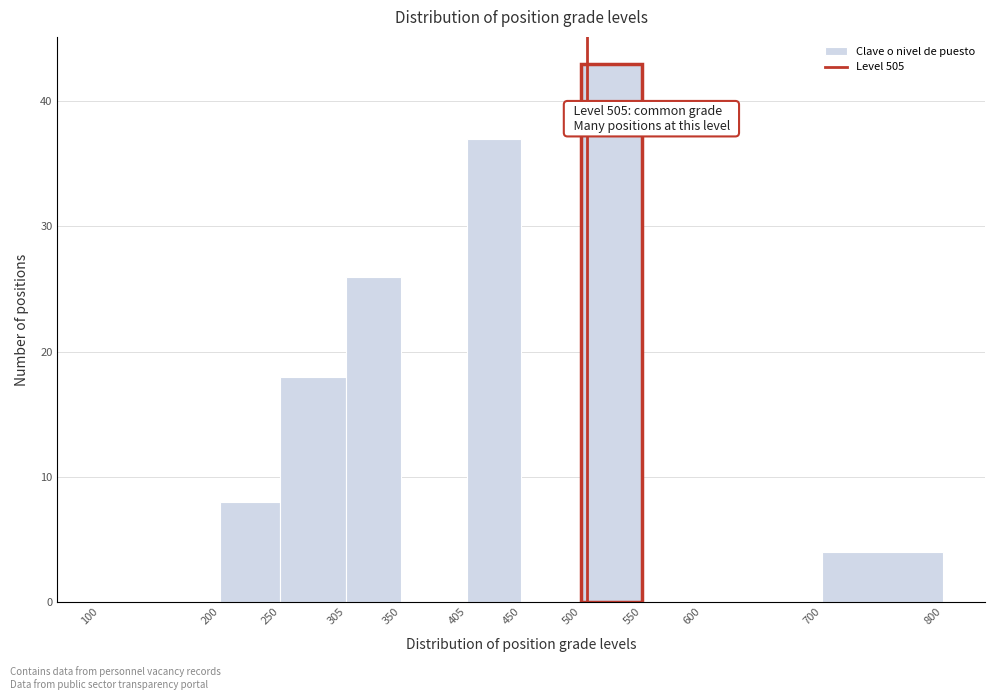

Over which range of the x-axis is the bar tallest?

500 to 550